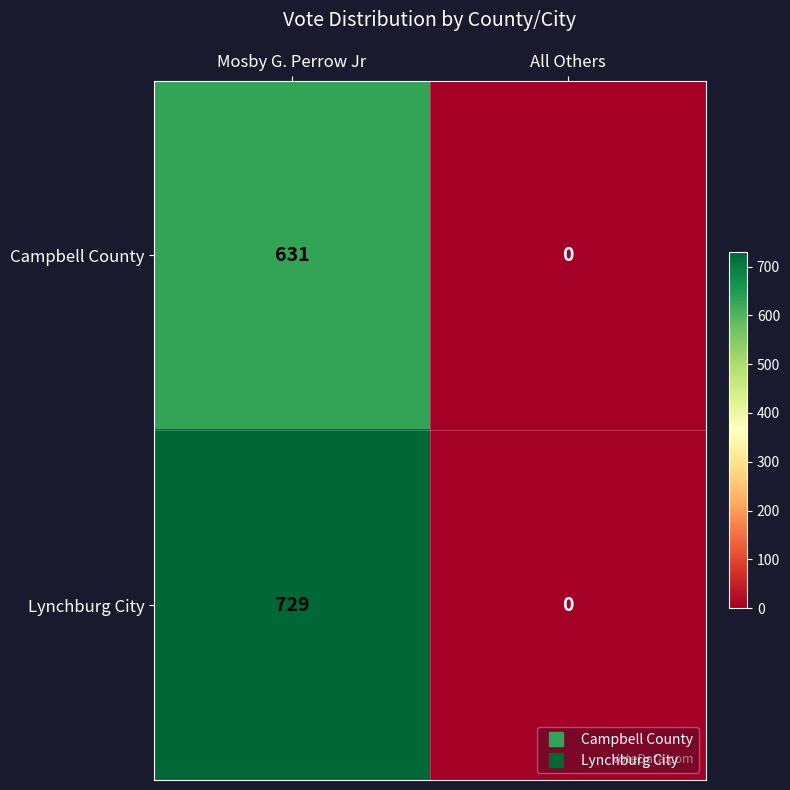

Is it true that Lynchburg City equals 729 at Mosby G. Perrow Jr?

True